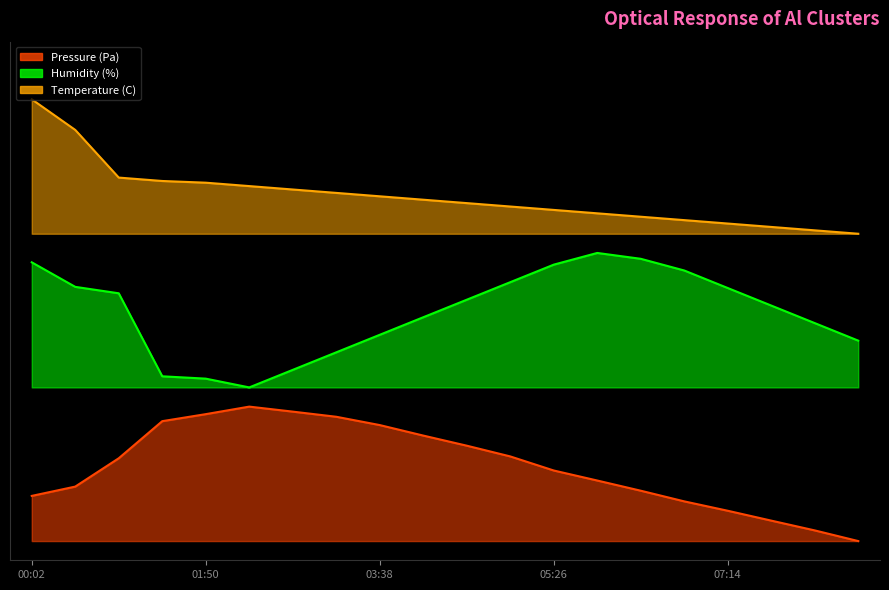

True or false: Temperature (C) and Pressure (Pa) cross at least once.

False